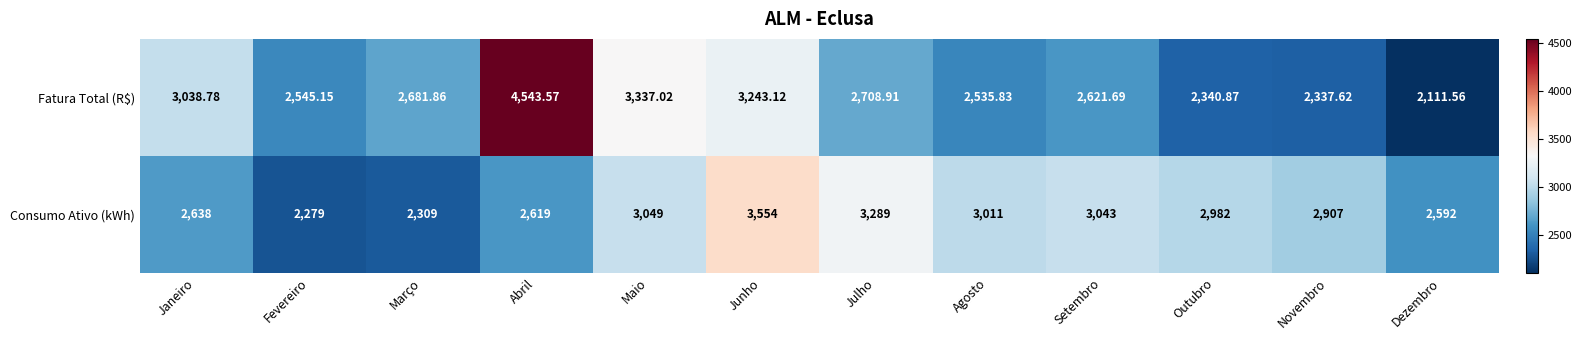

Which series has the largest range (max minus min)?

Fatura Total (R$)